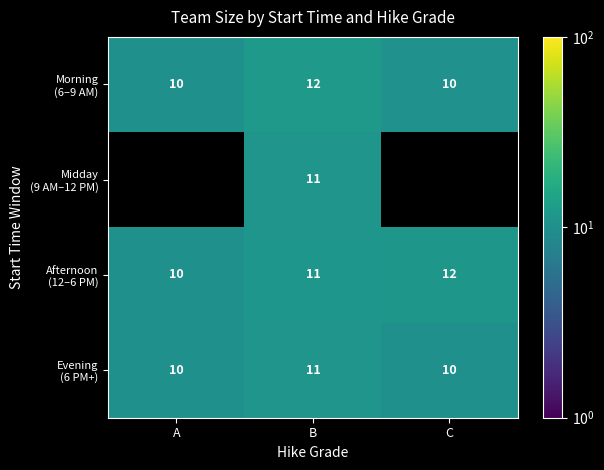

At which category is the sum across all series the highest?

B